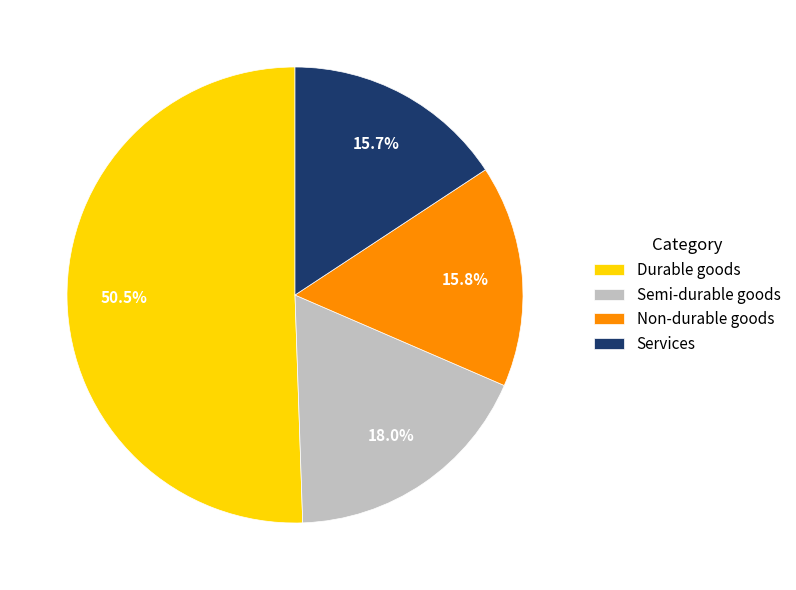

What is the ratio of the value at Semi-durable goods to the value at Non-durable goods?

1.1